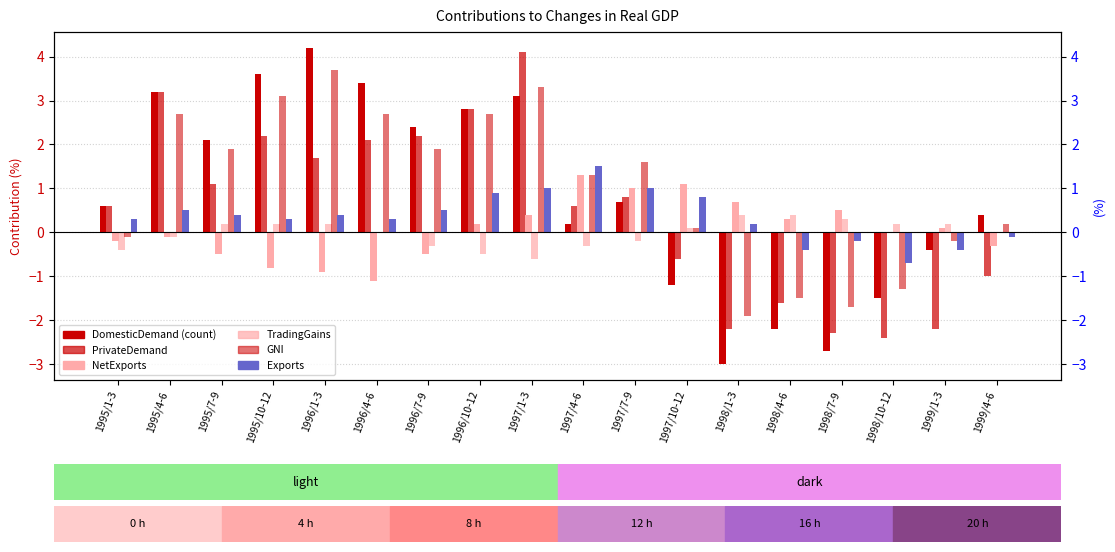

What is the approximate value of NetExports at 1995/4-6?

-0.1